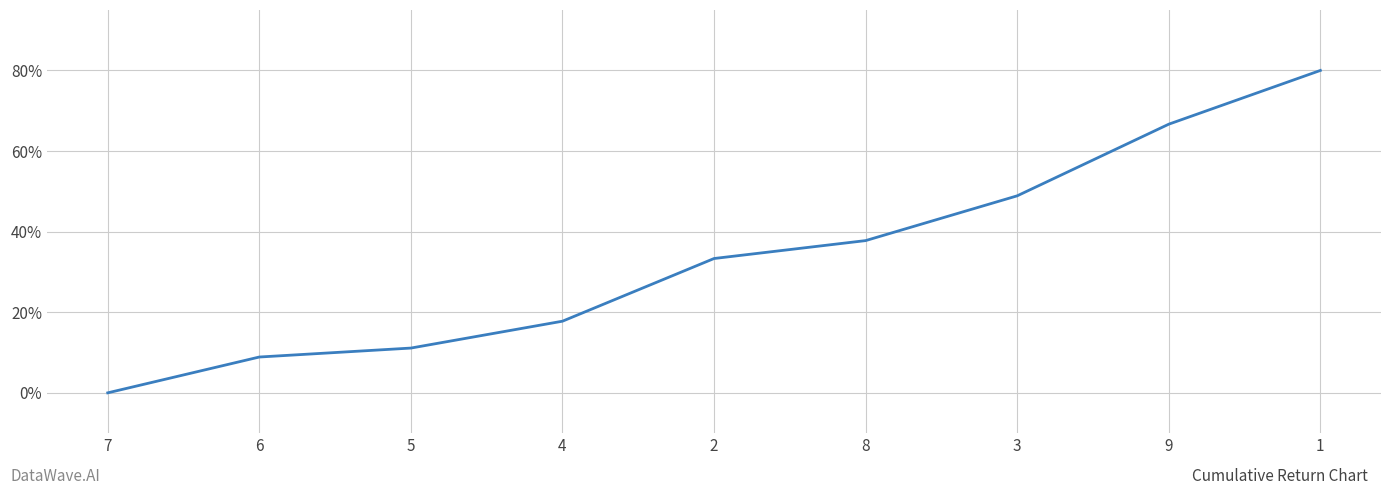

What is the change in value from 4 to 3?

+31.1